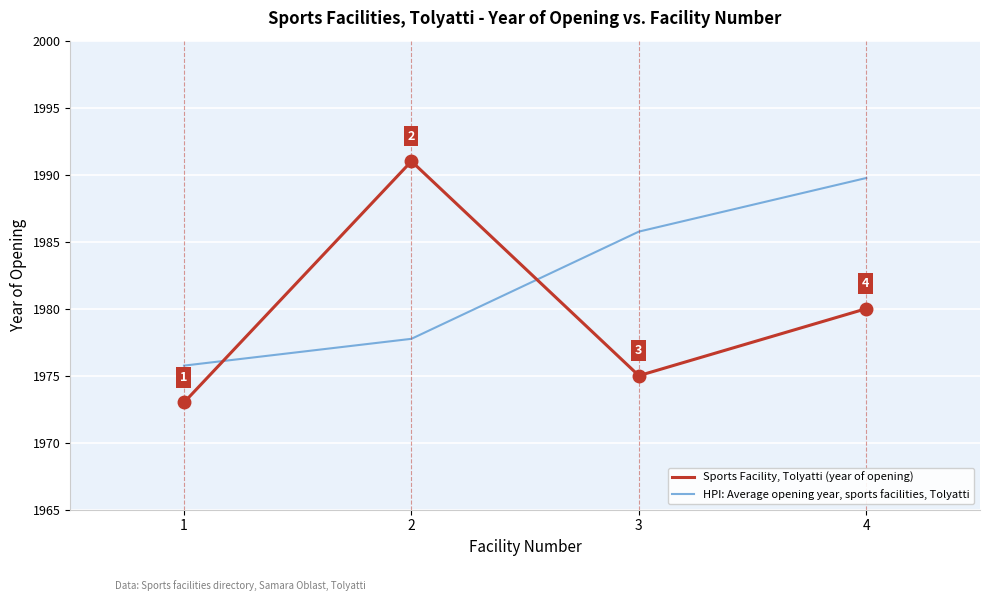

Which series changed the most between 1 and 3?

HPI: Average opening year, sports facilities, Tolyatti